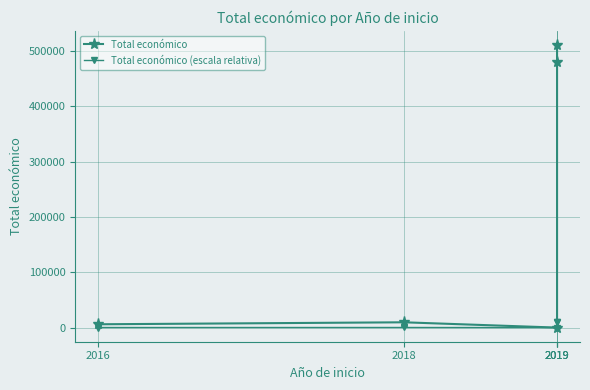

How many lines are shown in the chart?

2